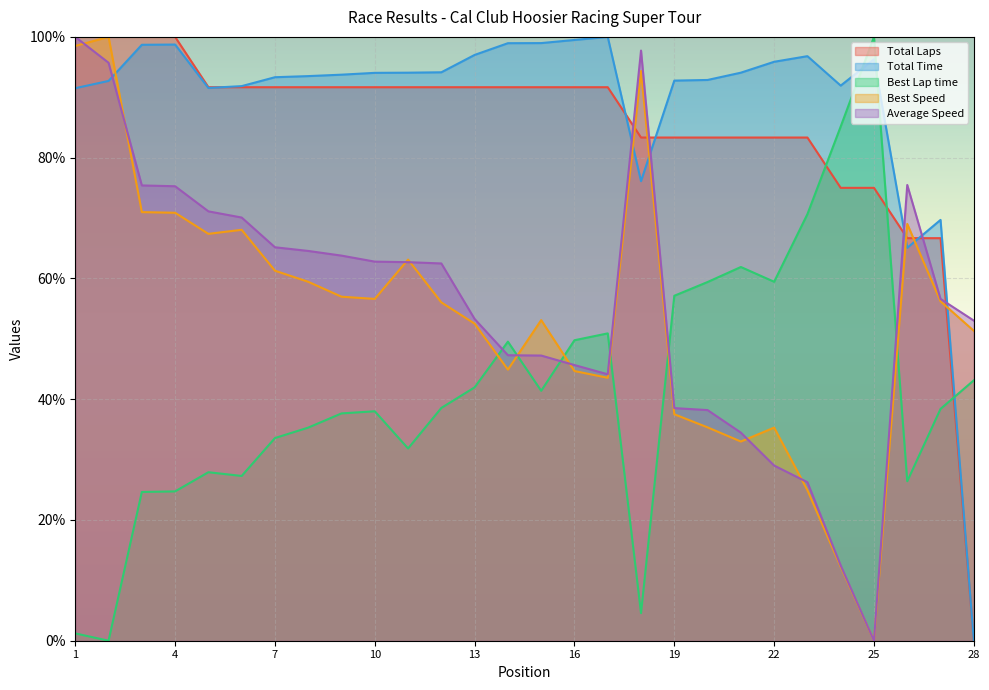

What is the difference between the Average Speed values at 1 and 11?

37.3